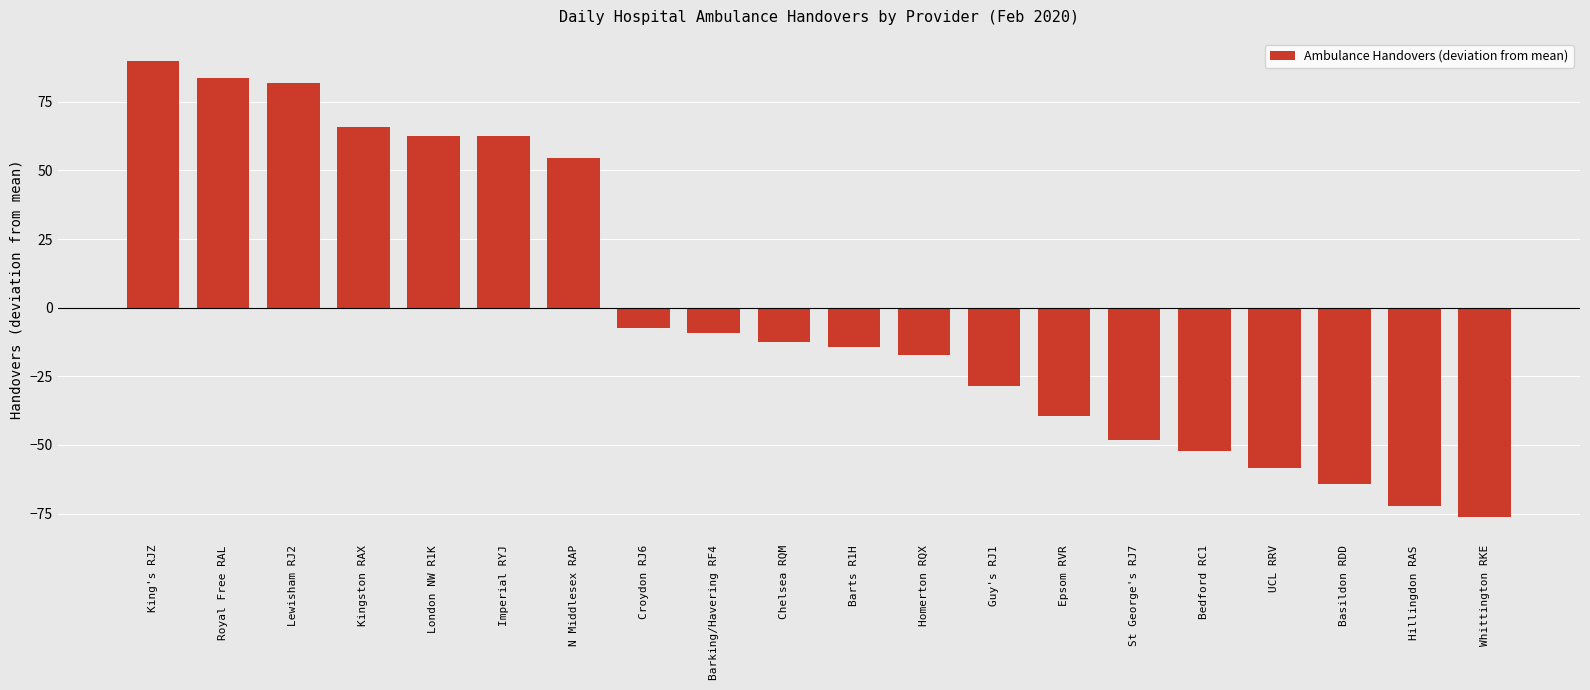

How many data points are less than -12?

11